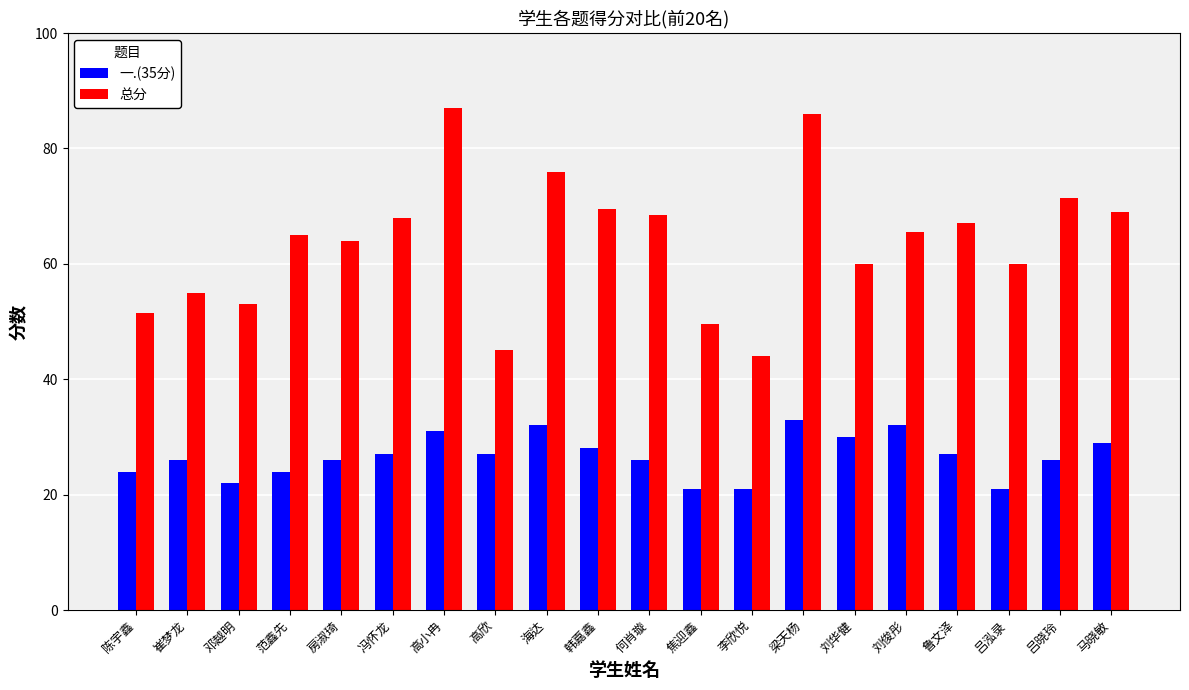

True or false: 一.(35分) has a value of 53.9 at 刘华健.

False